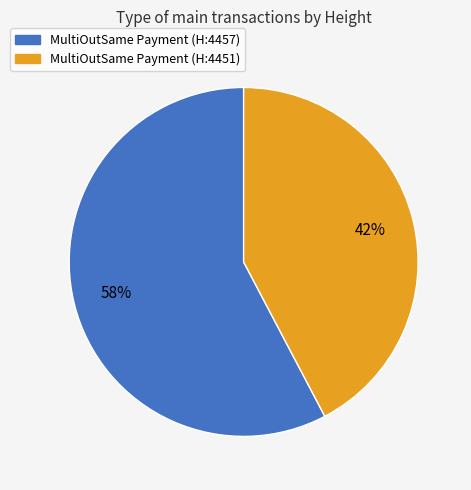

How many segments does this pie chart have?

2